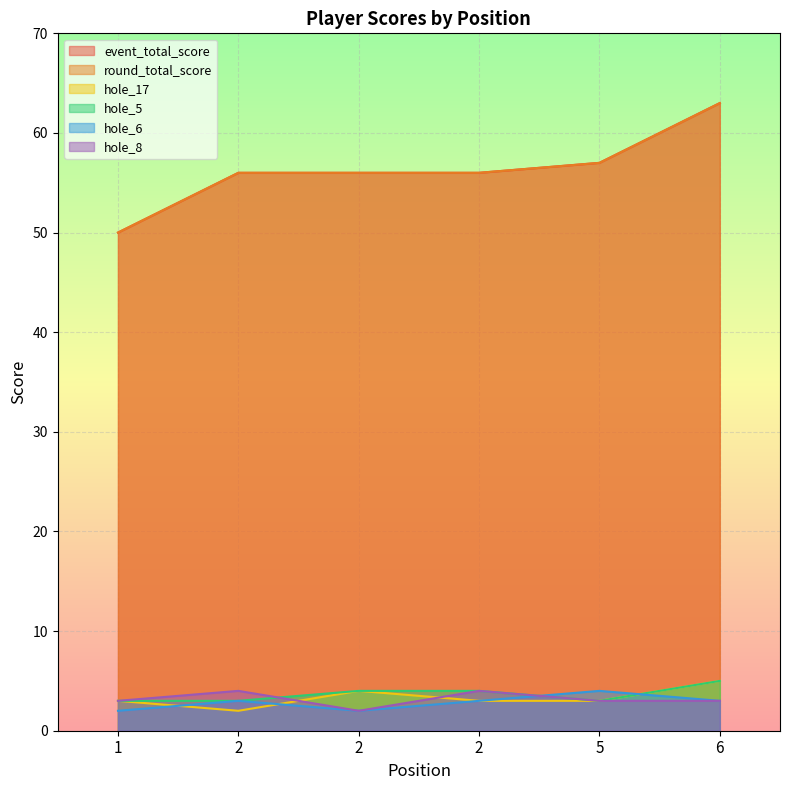

Rank the categories by round_total_score value from lowest to highest.

1, 2, 2, 2, 5, 6